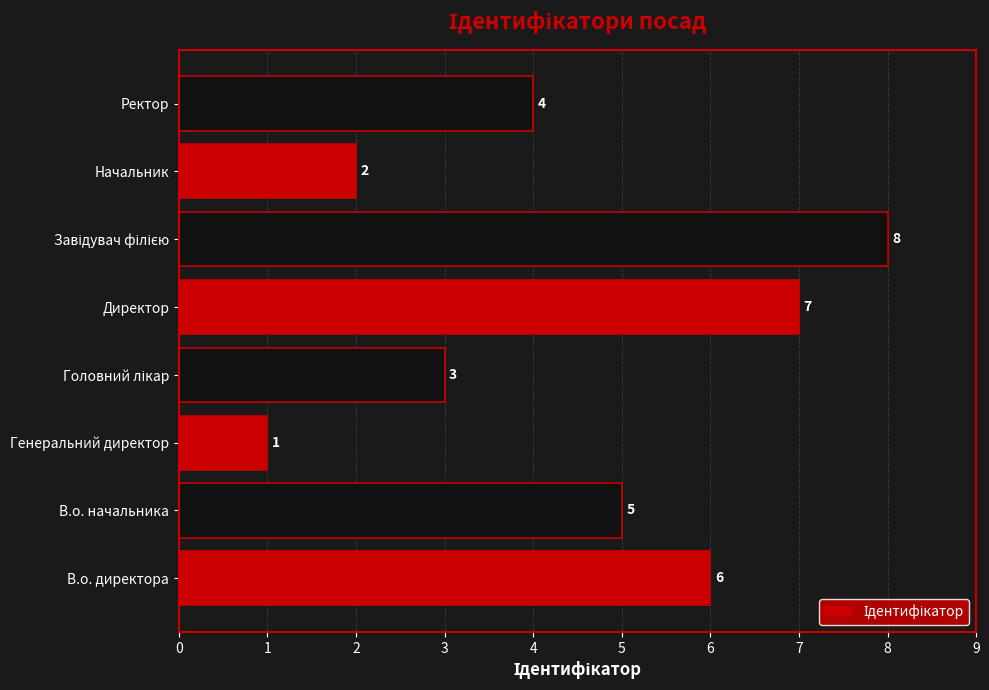

How many data points are less than 5?

4